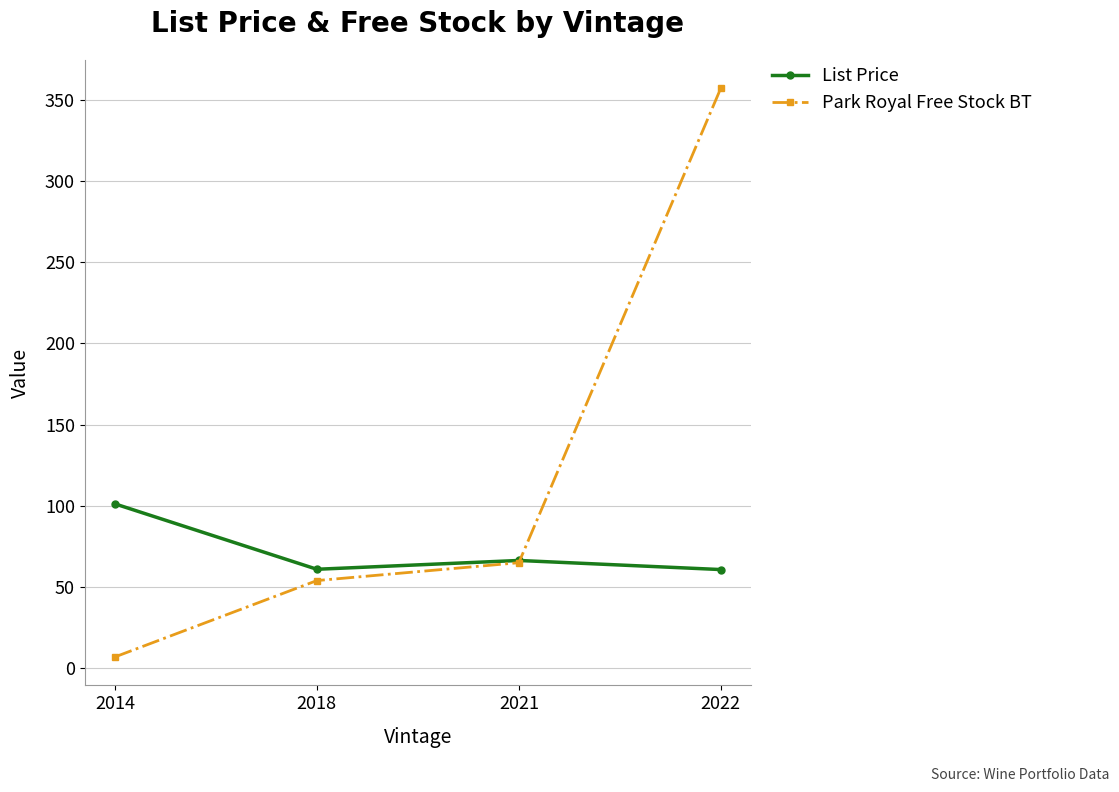

Rank the series by their average value, from highest to lowest.

Park Royal Free Stock BT, List Price